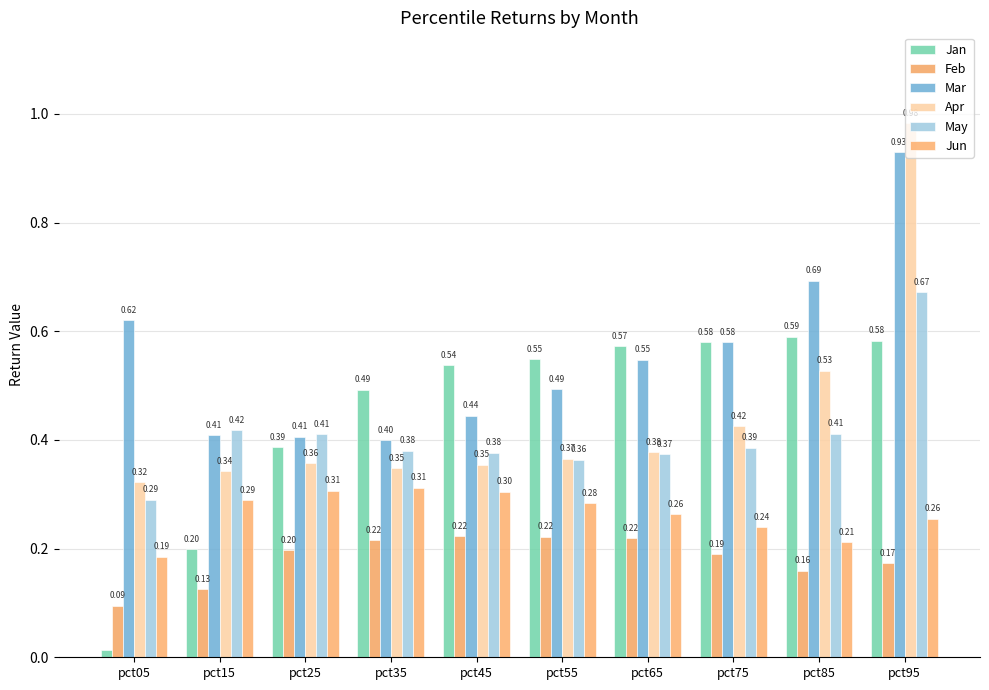

What is the total value across all series at pct05?

1.5